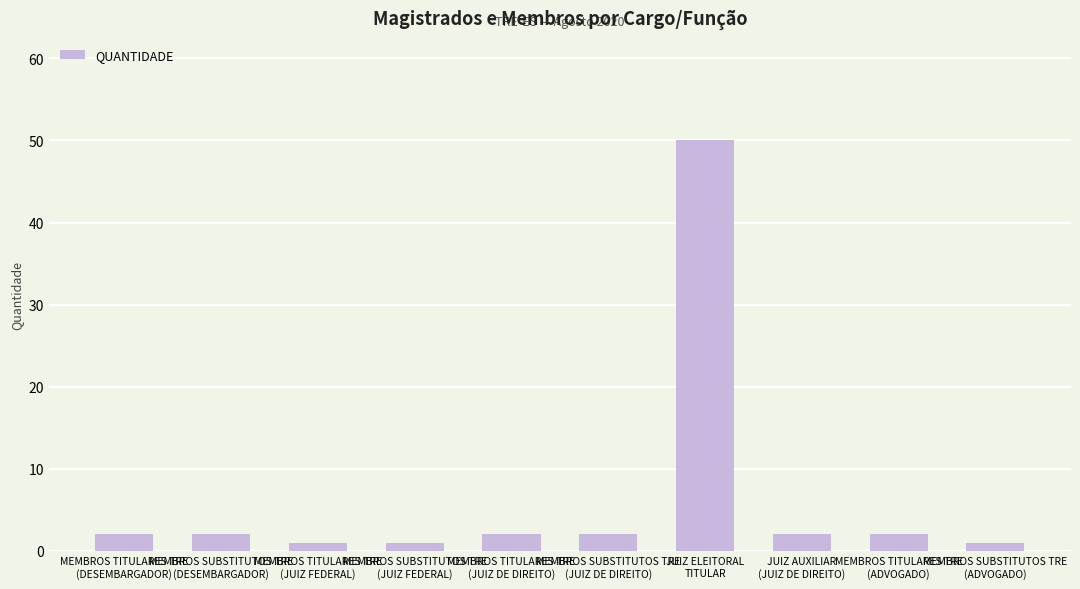

Reading left to right, what are all the values shown in this chart?

MEMBROS TITULARES TRE
(DESEMBARGADOR)=2	MEMBROS SUBSTITUTOS TRE
(DESEMBARGADOR)=2	MEMBROS TITULARES TRE
(JUIZ FEDERAL)=1	MEMBROS SUBSTITUTOS TRE
(JUIZ FEDERAL)=1	MEMBROS TITULARES TRE
(JUIZ DE DIREITO)=2	MEMBROS SUBSTITUTOS TRE
(JUIZ DE DIREITO)=2	JUIZ ELEITORAL
TITULAR=50	JUIZ AUXILIAR
(JUIZ DE DIREITO)=2	MEMBROS TITULARES TRE
(ADVOGADO)=2	MEMBROS SUBSTITUTOS TRE
(ADVOGADO)=1